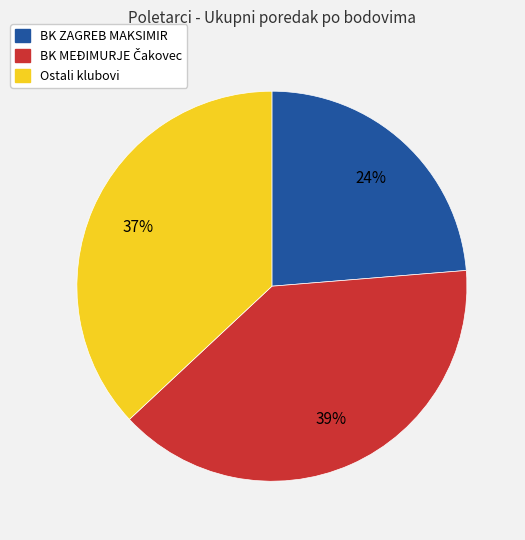

To the nearest percent, what is the average slice percentage?

33%